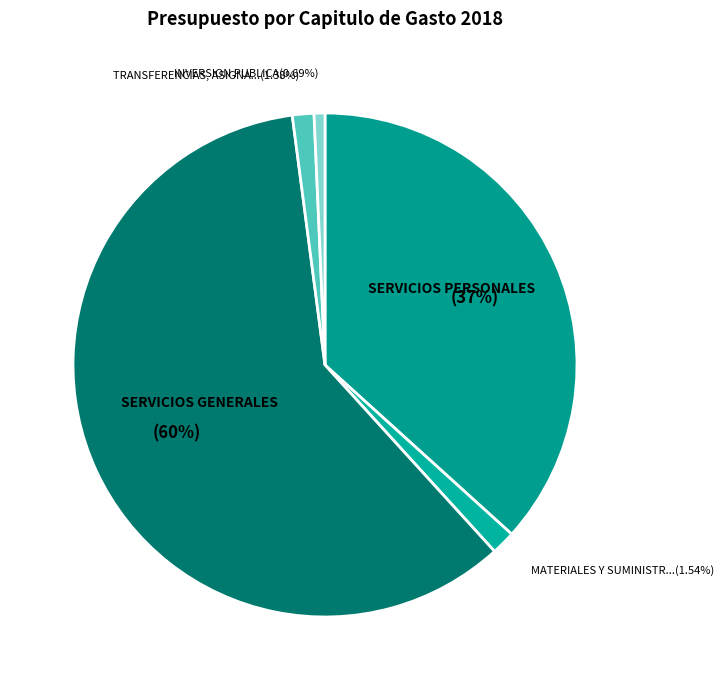

Count the number of slices in the pie.

5